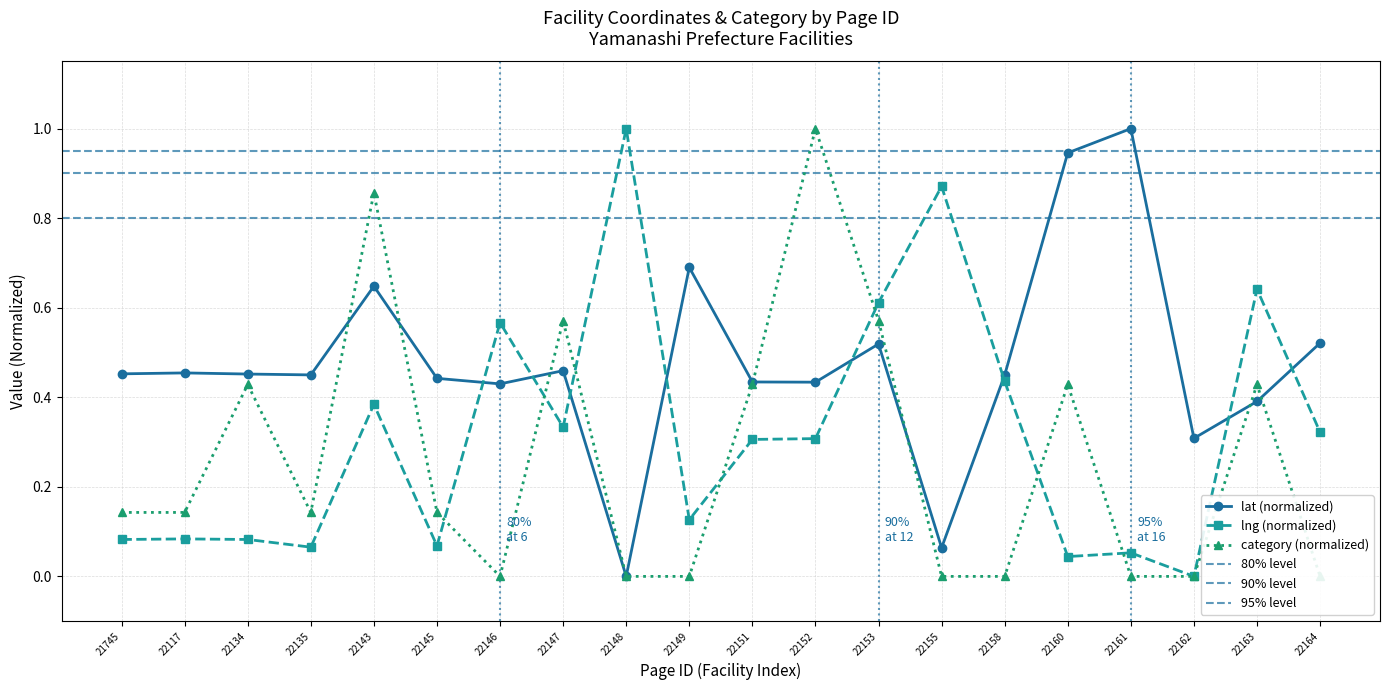

What is the value of the category point at the 12th from the left?

1.0